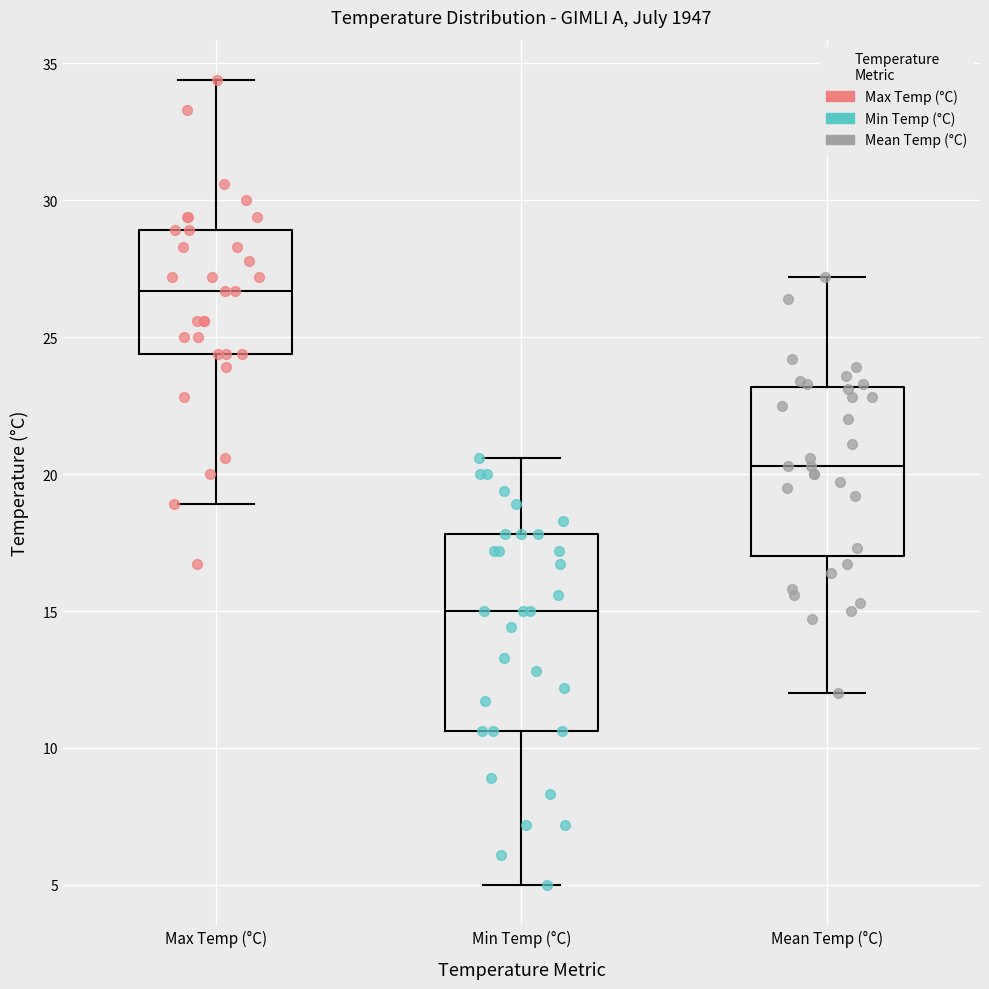

Reading left to right, transcribe this box plot: for each box, give where its median line is, the range the box spans, and where its two whiskers end, as read against the y-axis. The values are not printed on the chart, so give them approximately, as read against the axis.

Max Temp (°C): median 26.5, box 24.5 to 29.0, whiskers 19.0 to 34.5
Min Temp (°C): median 15.0, box 10.5 to 18.0, whiskers 5.0 to 20.5
Mean Temp (°C): median 20.5, box 17.0 to 23.0, whiskers 12.0 to 27.0